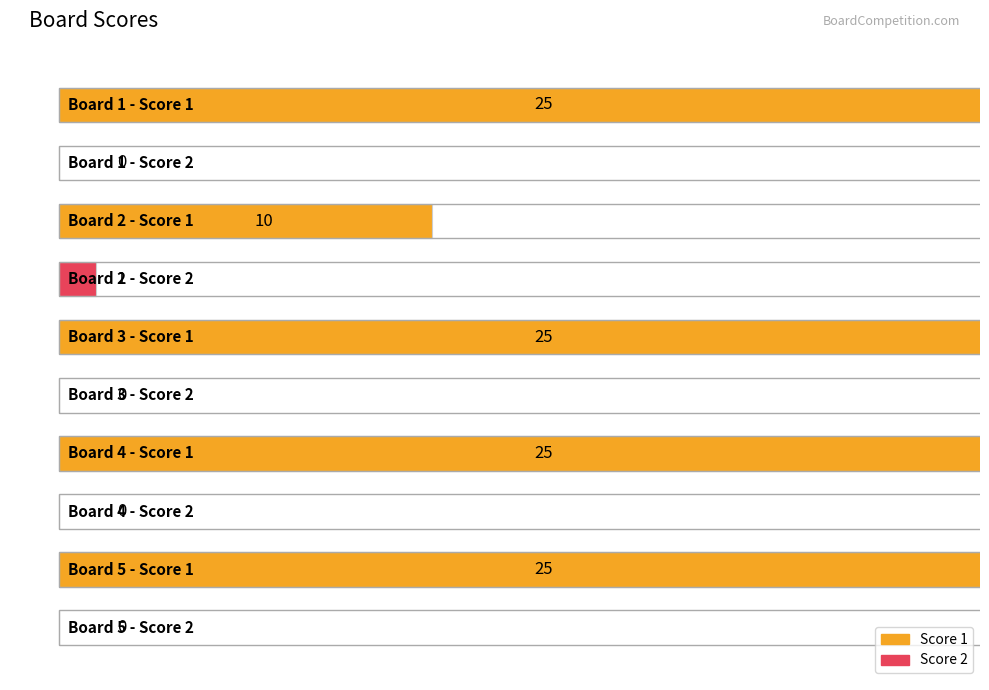

What is the difference between the highest and lowest values at 1?

25